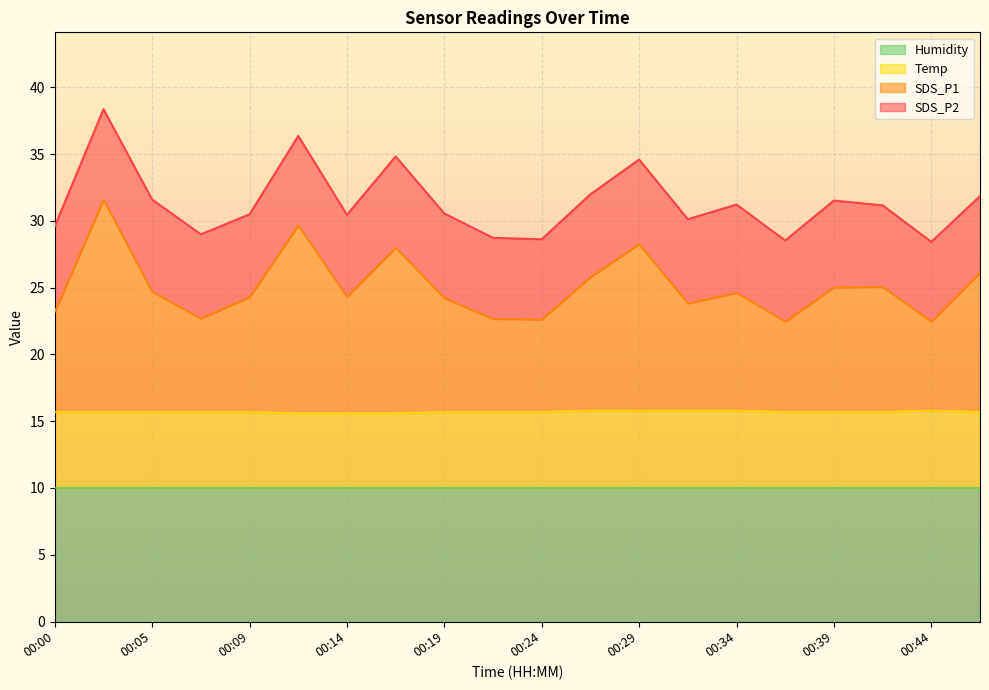

Does the chart display data point markers on the line(s)?

No